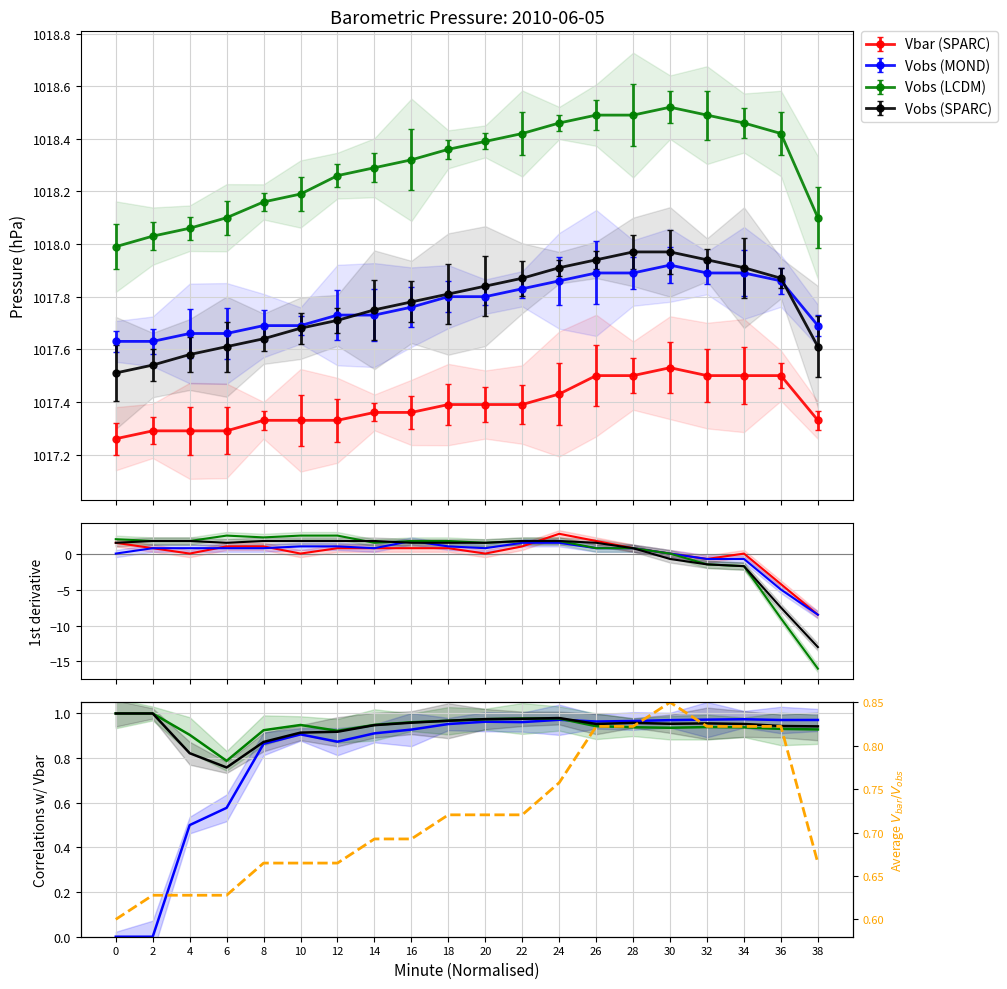

True or false: Vobs (MOND) and Vobs (SPARC) intersect in this chart.

True